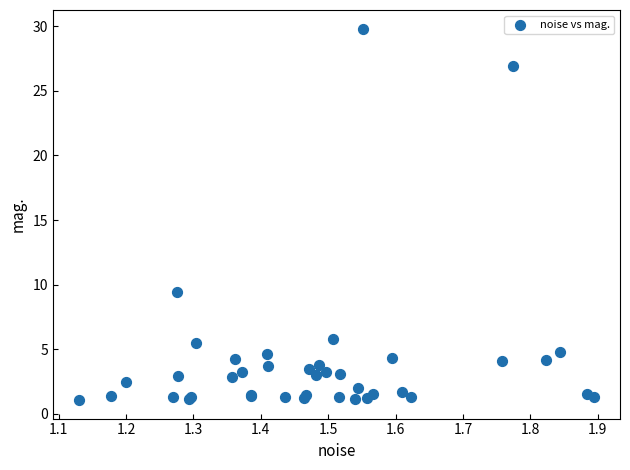

What Y value in the scatter plot is closest to 15?

9.4